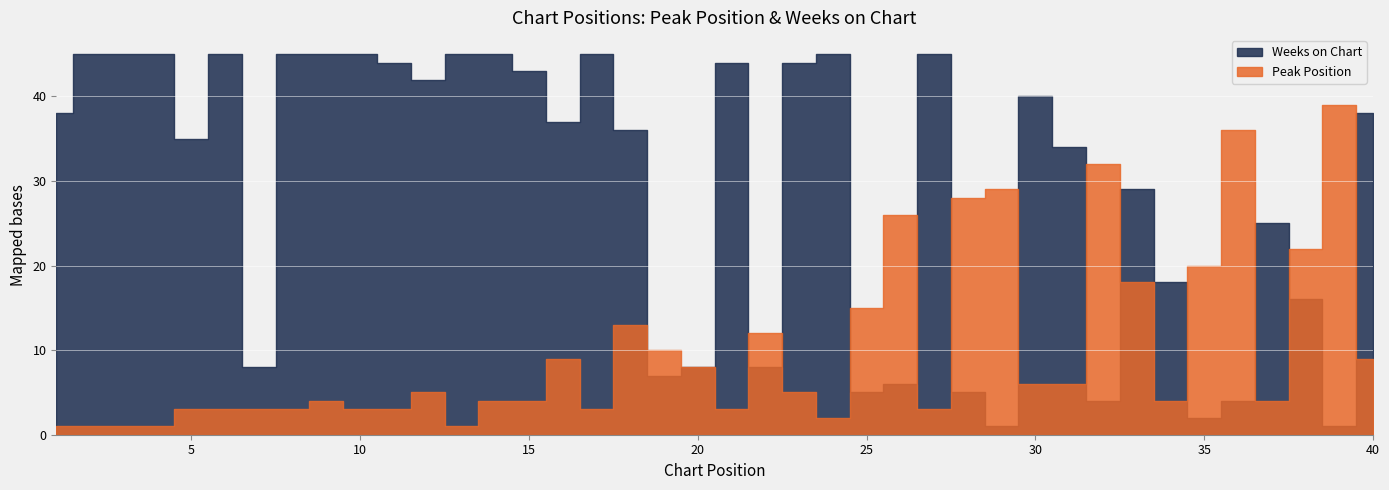

How many intersections are there between Peak Position and Weeks on Chart?

13